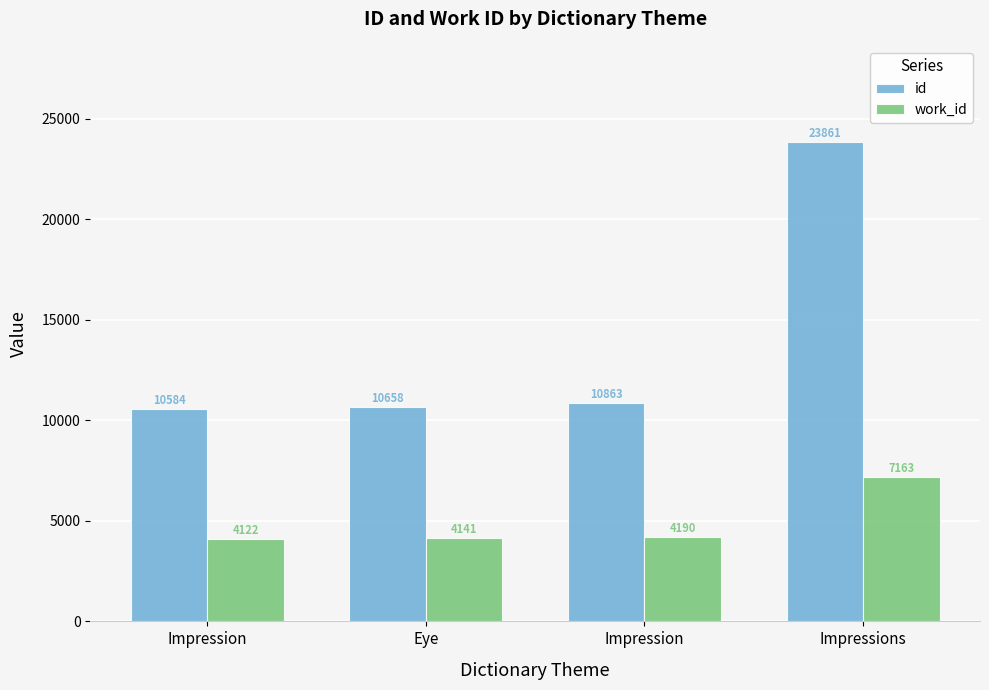

The value of work_id at Impression is 2834. True or false?

False